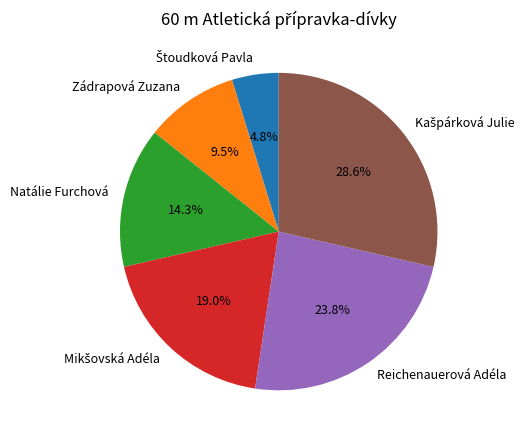

What portion of the pie excludes Zádrapová Zuzana?

90.5%